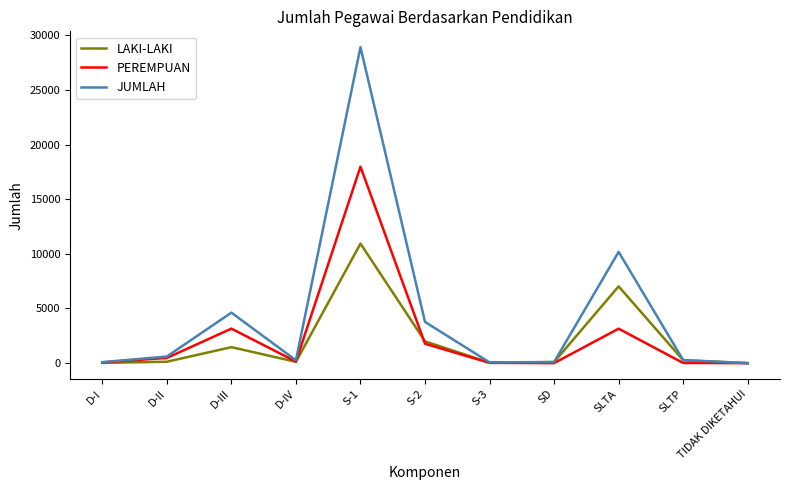

Between SD and SLTA, which series saw the biggest shift?

JUMLAH